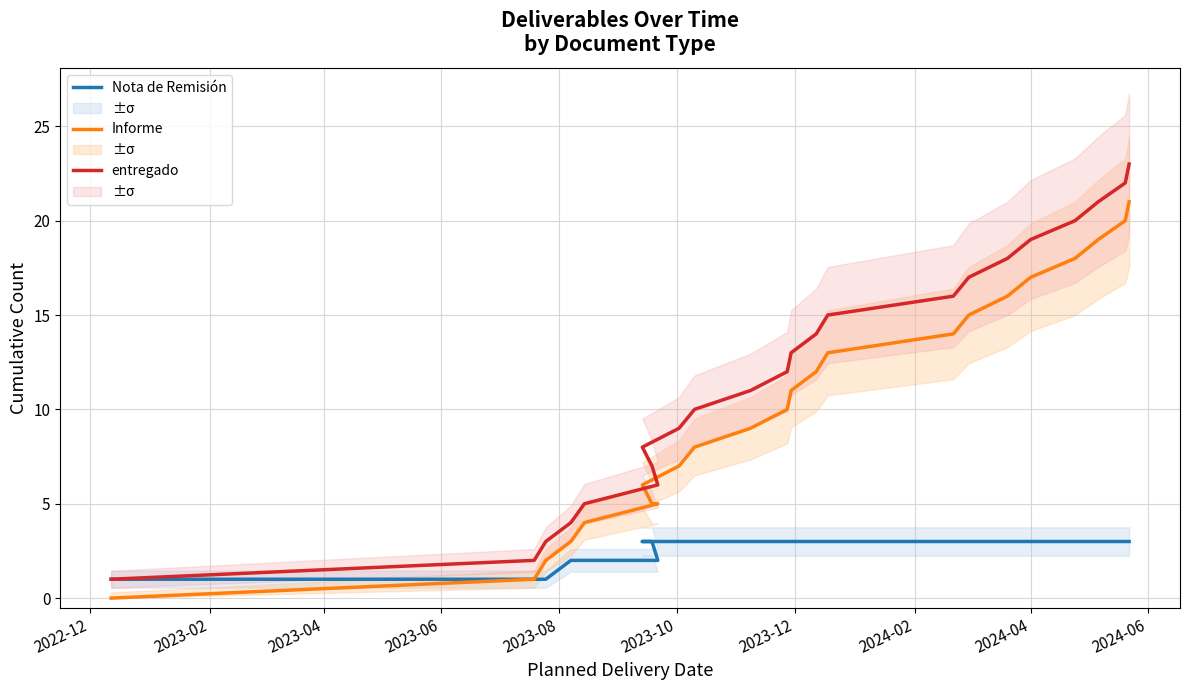

What is the value of the entregado point at the 16th from the left?

16